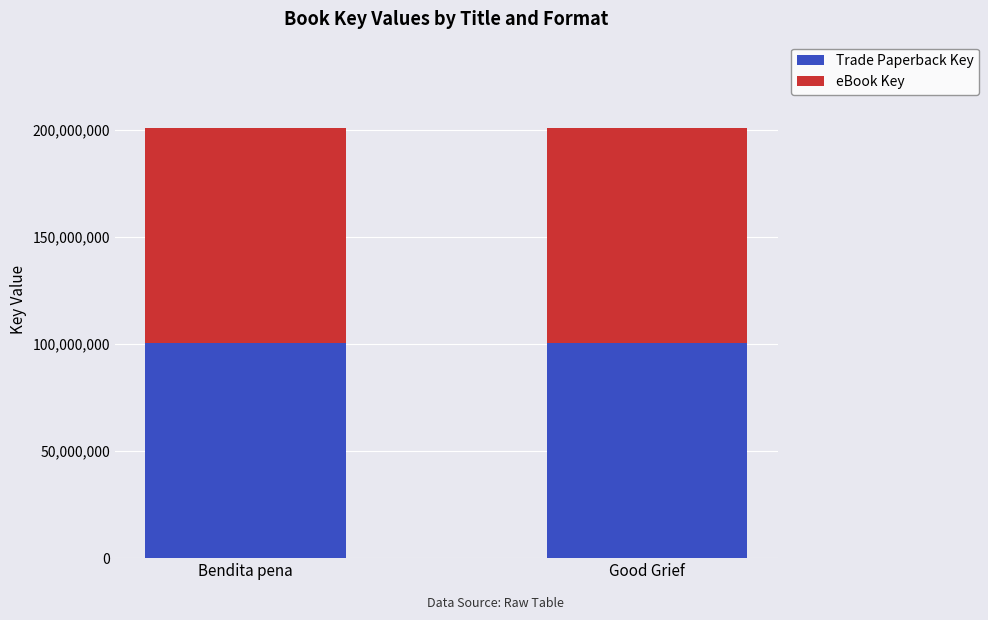

The value of Trade Paperback Key at Bendita pena is 38839136. True or false?

False